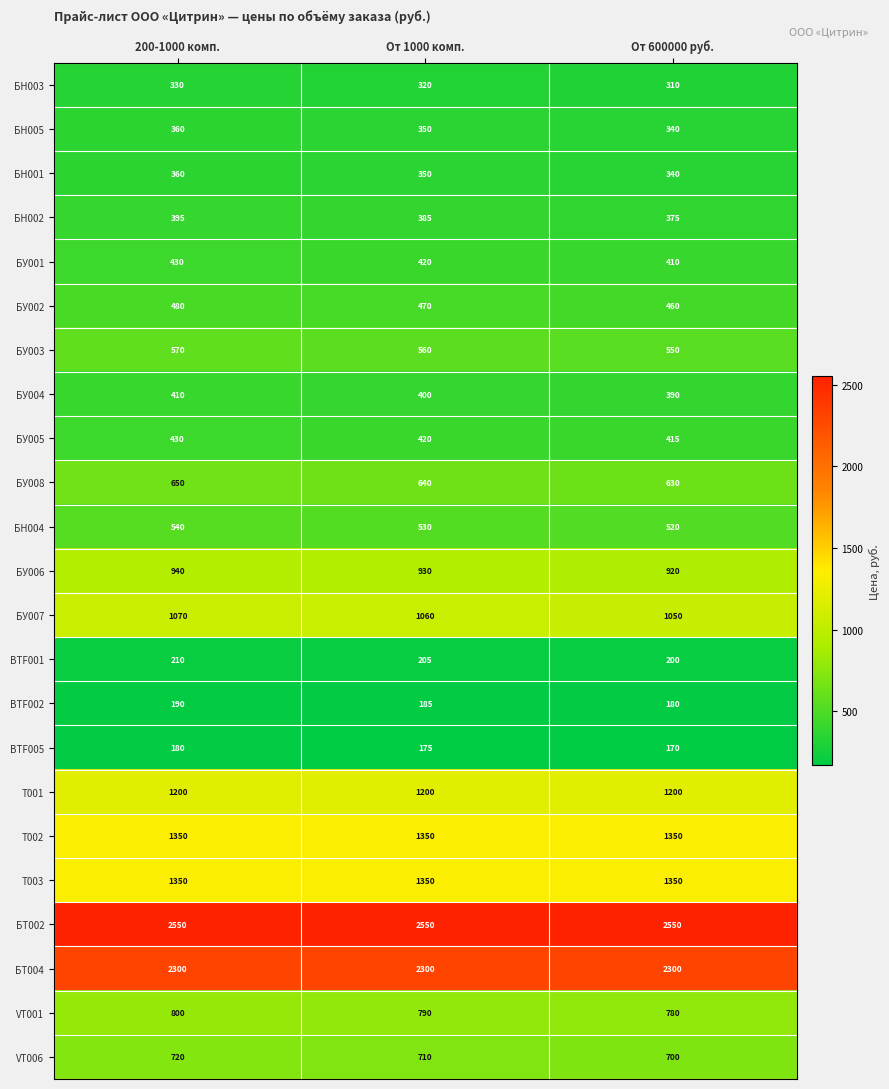

What is the sum of all Т003 values?

4050